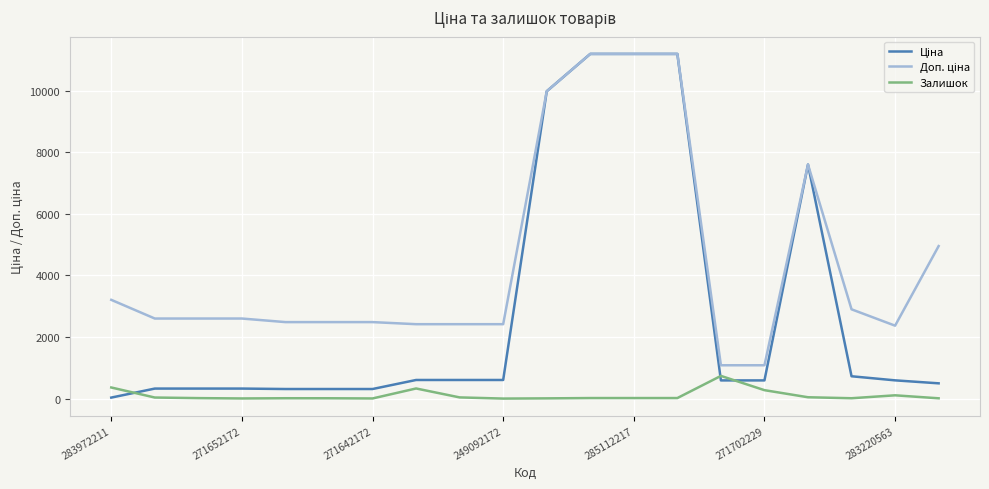

True or false: Ціна and Доп. ціна intersect in this chart.

False